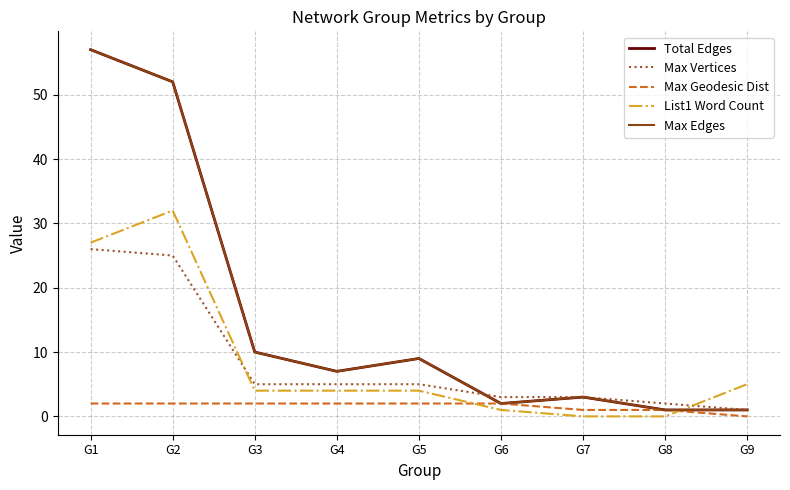

What is the sum of all List1 Word Count values?

77